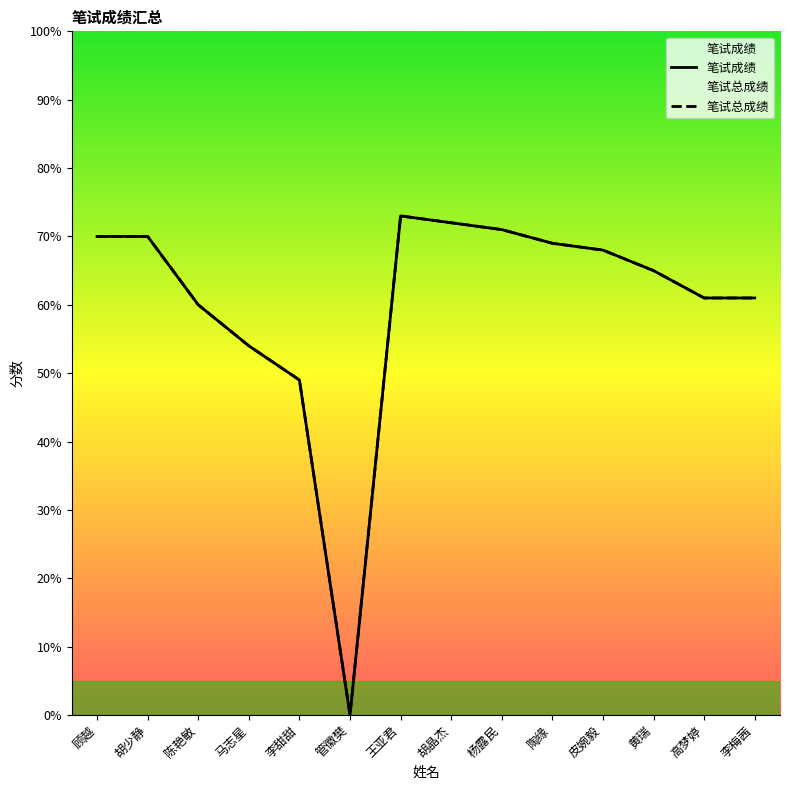

What is the highest value of the 笔试总成绩 series?

73